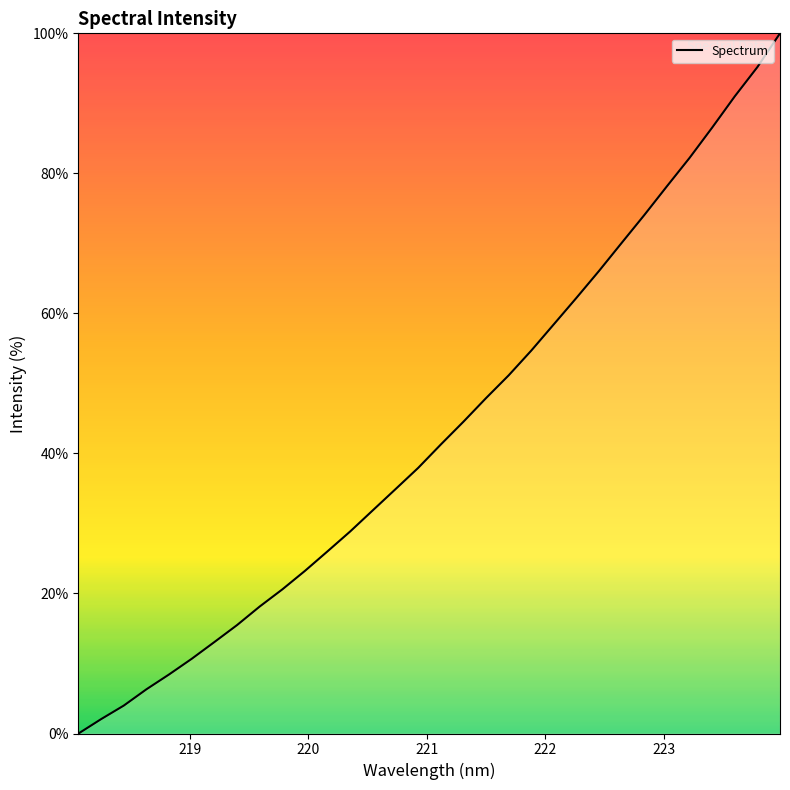

What is the difference between the second highest and second lowest values?

93.1